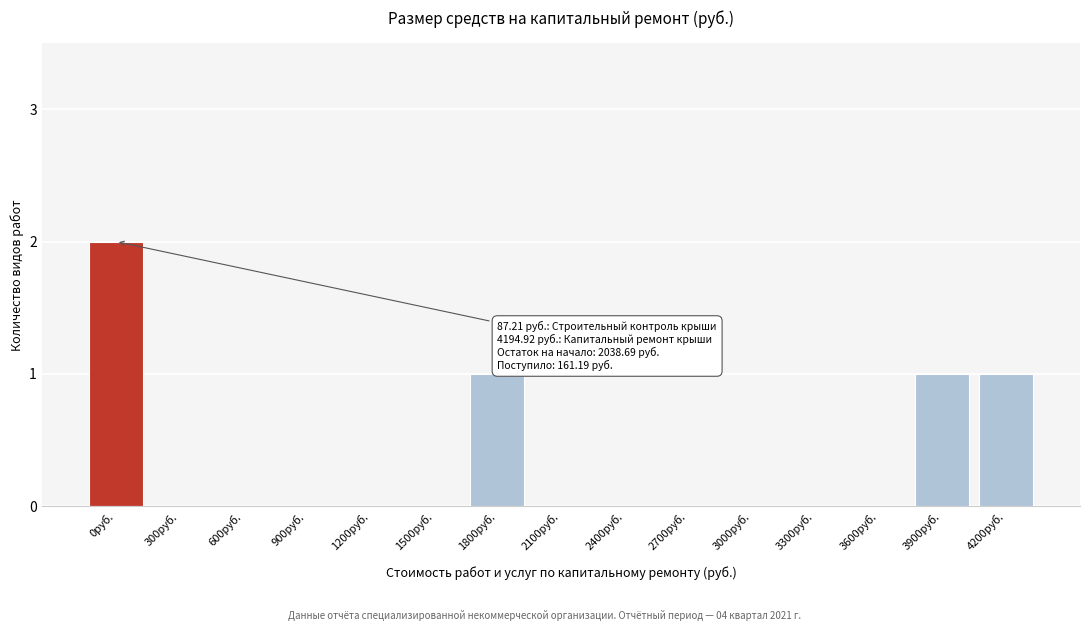

Reading left to right, extract all data points from this chart.

0руб.=2	300руб.=0	600руб.=0	900руб.=0	1200руб.=0	1500руб.=0	1800руб.=1	2100руб.=0	2400руб.=0	2700руб.=0	3000руб.=0	3300руб.=0	3600руб.=0	3900руб.=1	4200руб.=1